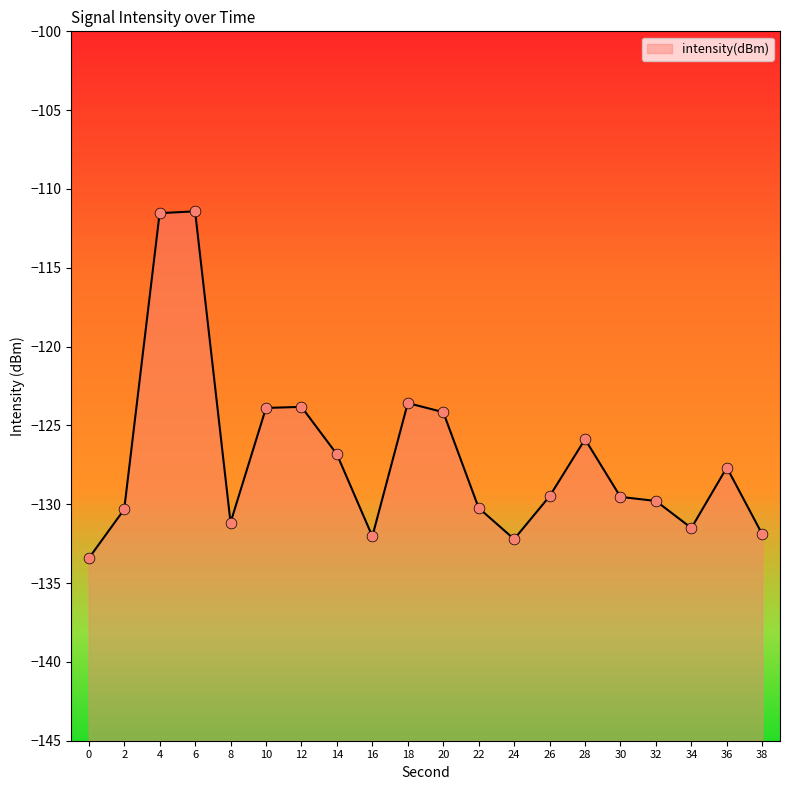

Which has a higher value, 28 or 20?

20